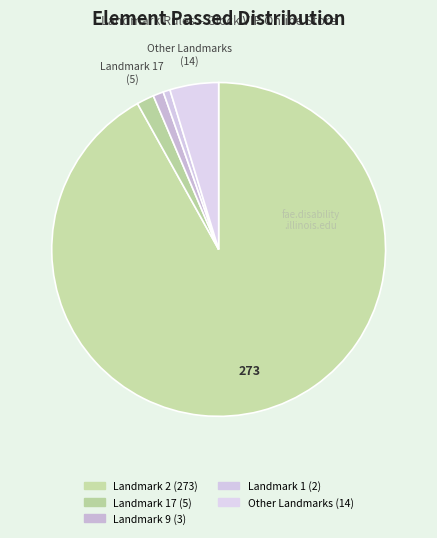

How many segments does this pie chart have?

5